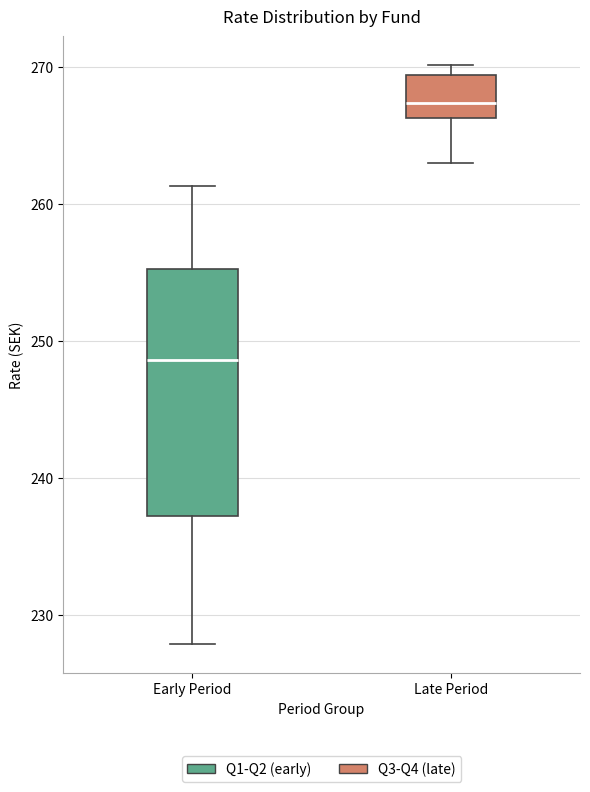

Where is the lower edge of the box for Late Period on the y-axis? The values are not printed on the chart, so give them approximately, as read against the axis.

266